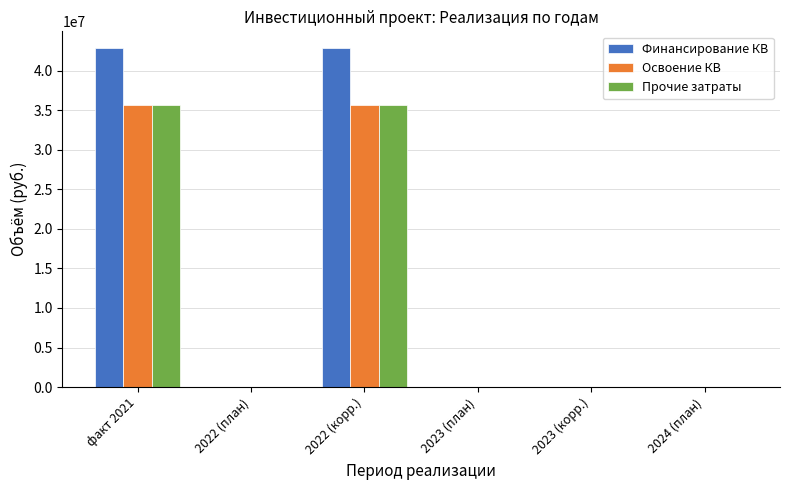

Is it true that Прочие затраты equals -17942778 at 2022 (план)?

False